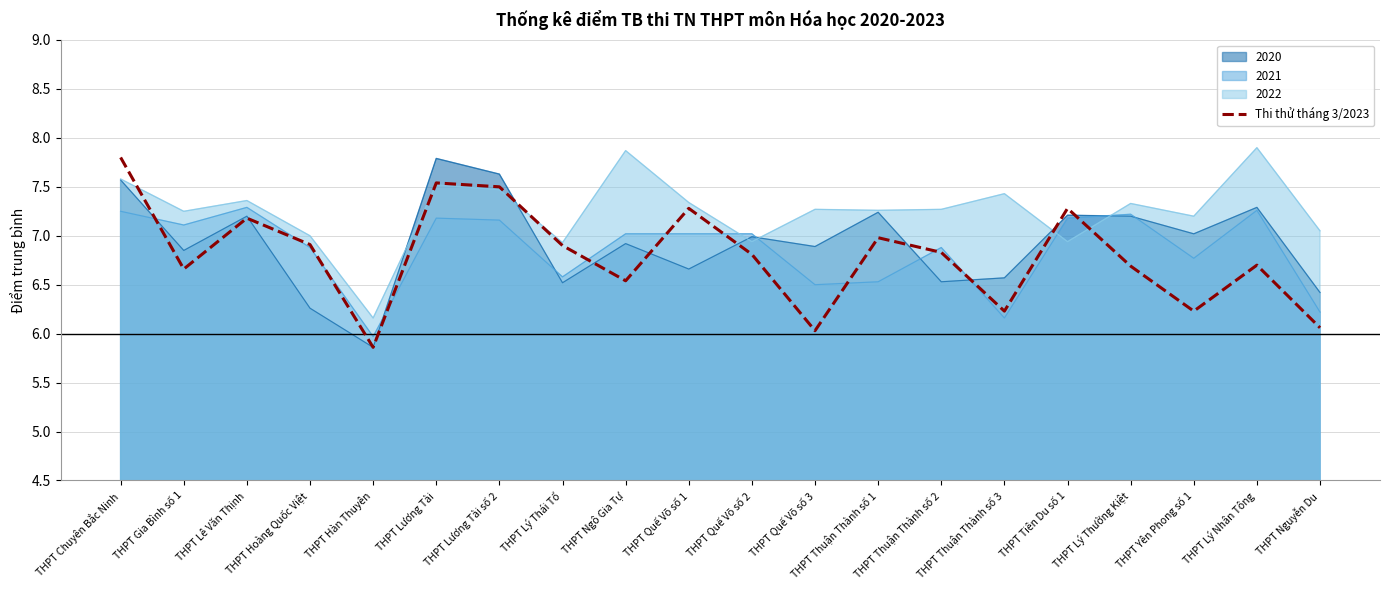

What is the greatest value displayed?

7.9